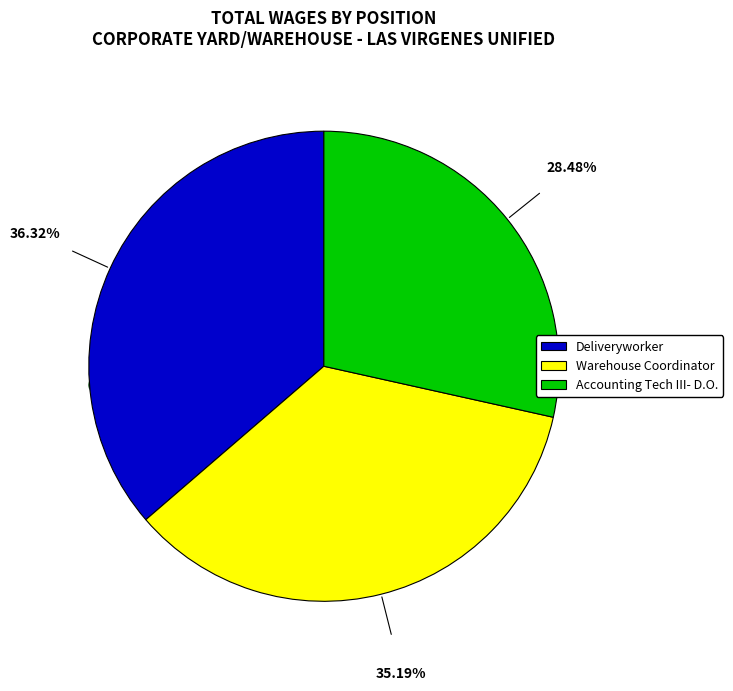

Does Warehouse Coordinator account for over 50% of the chart?

No